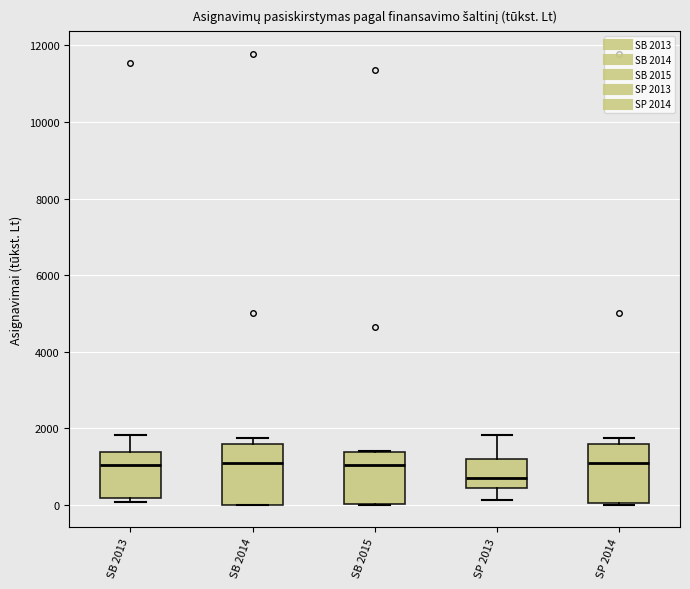

Where is the upper edge of the box for SP 2014 on the y-axis? The values are not printed on the chart, so give them approximately, as read against the axis.

1600